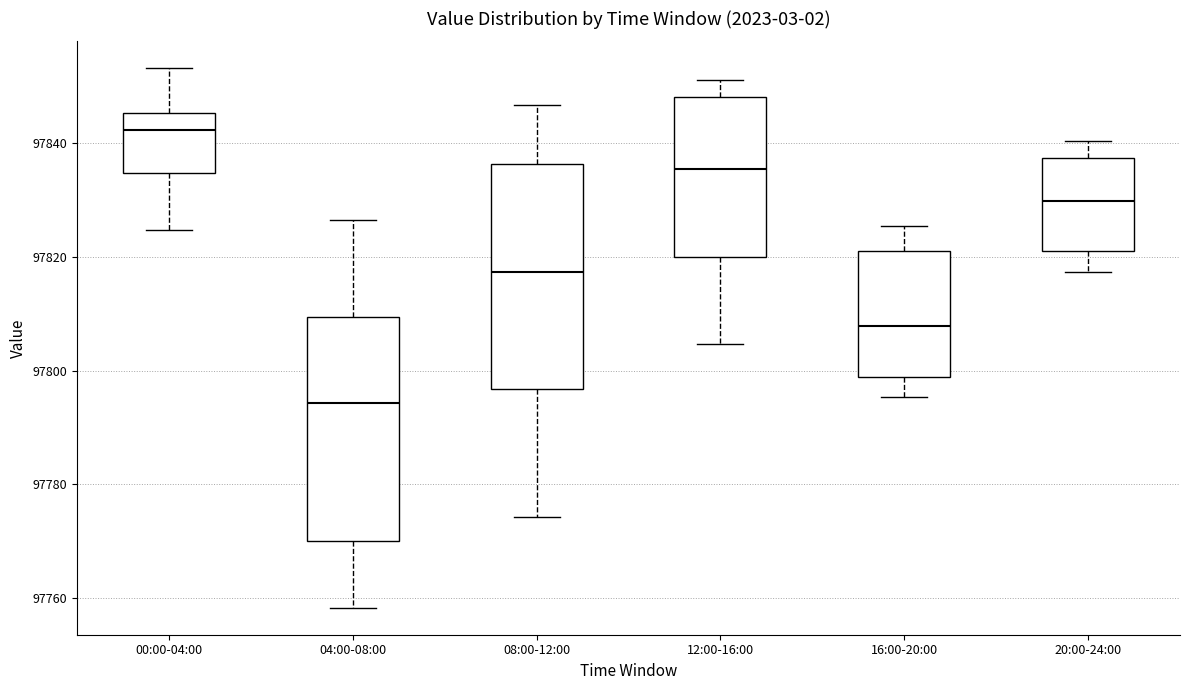

Which box has the highest median line?

00:00-04:00